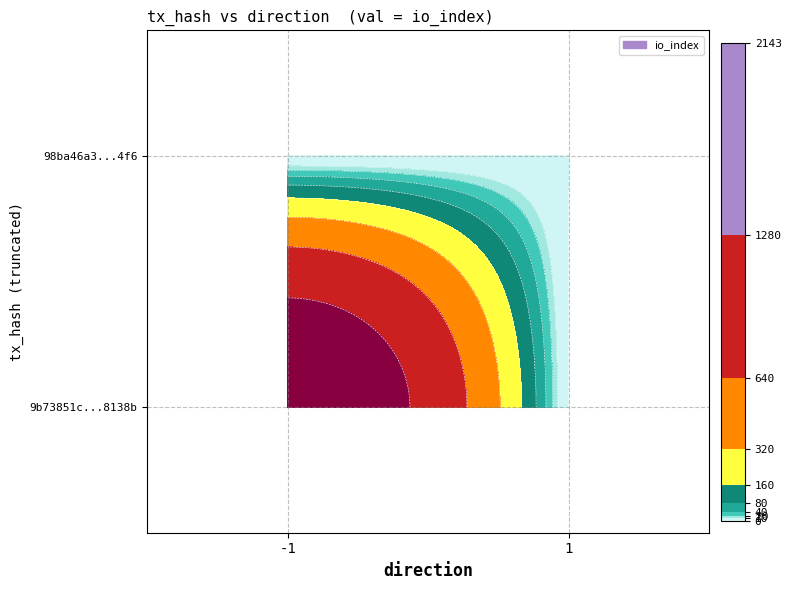

Which has a higher value, direction or io_index?

io_index